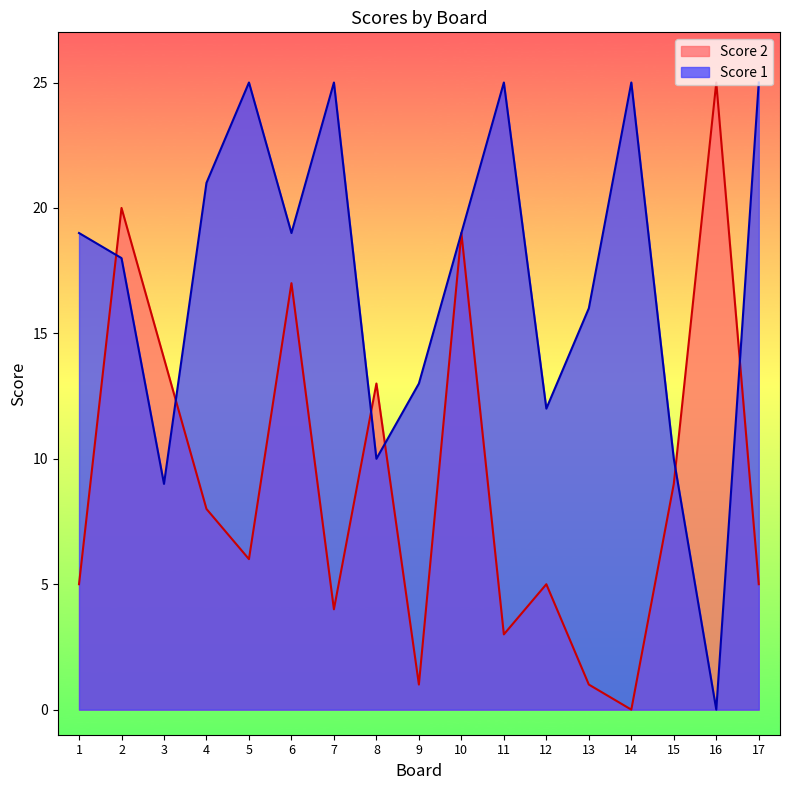

In Score 2, how many points are lower than both neighbors (excluding endpoints)?

5